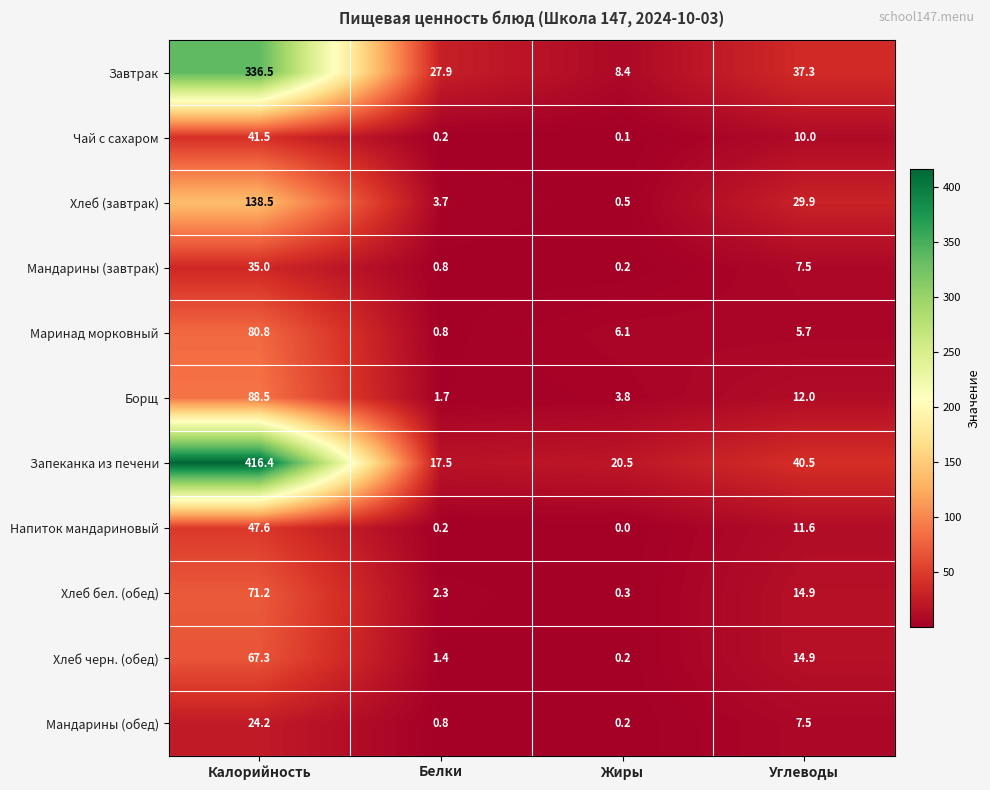

What is the lowest value of the Завтрак series?

8.4